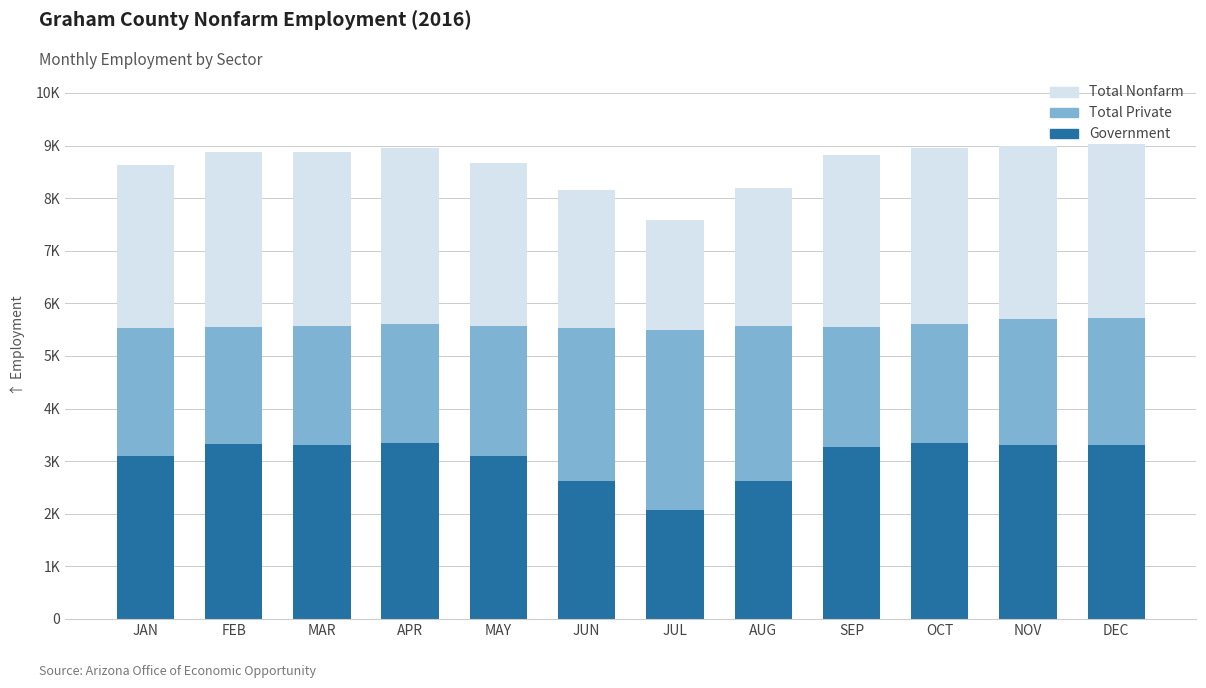

What position from the left is MAR?

3